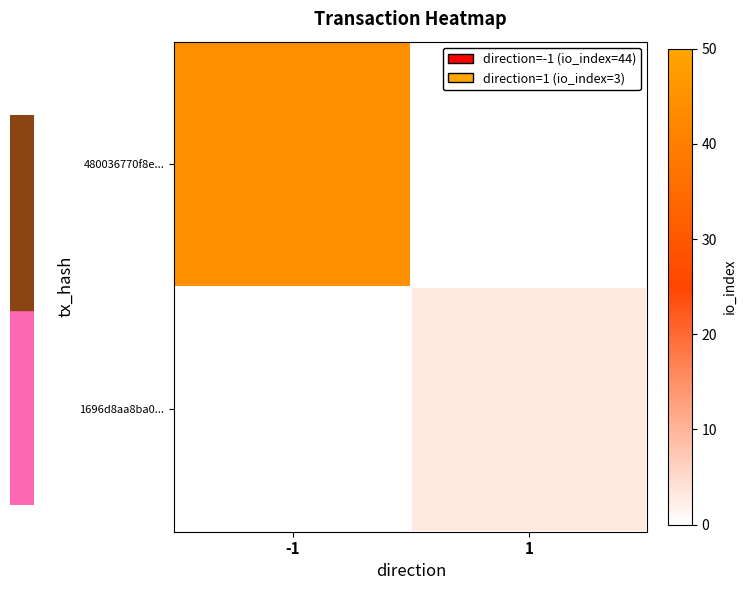

What is the maximum value shown in the chart?

44.0